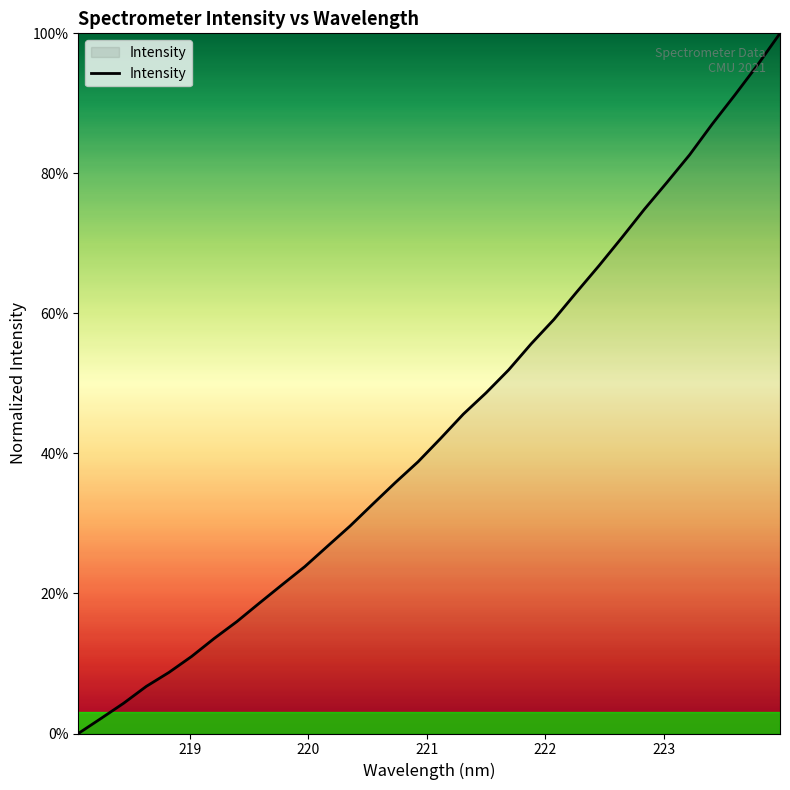

What is the maximum value shown in the chart?

100.0